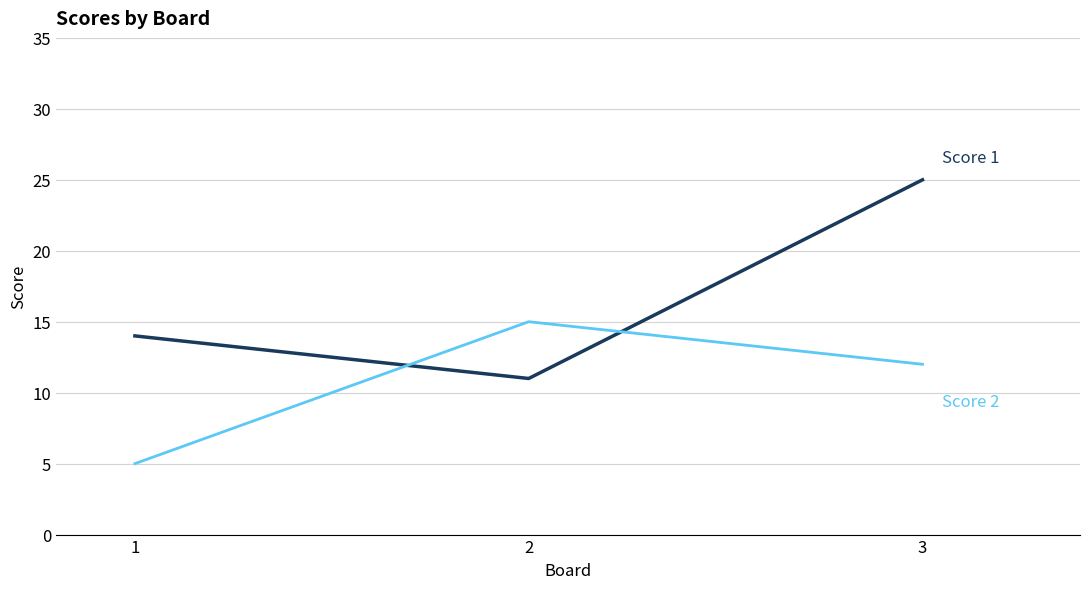

What is the total value across all series at 3?

37